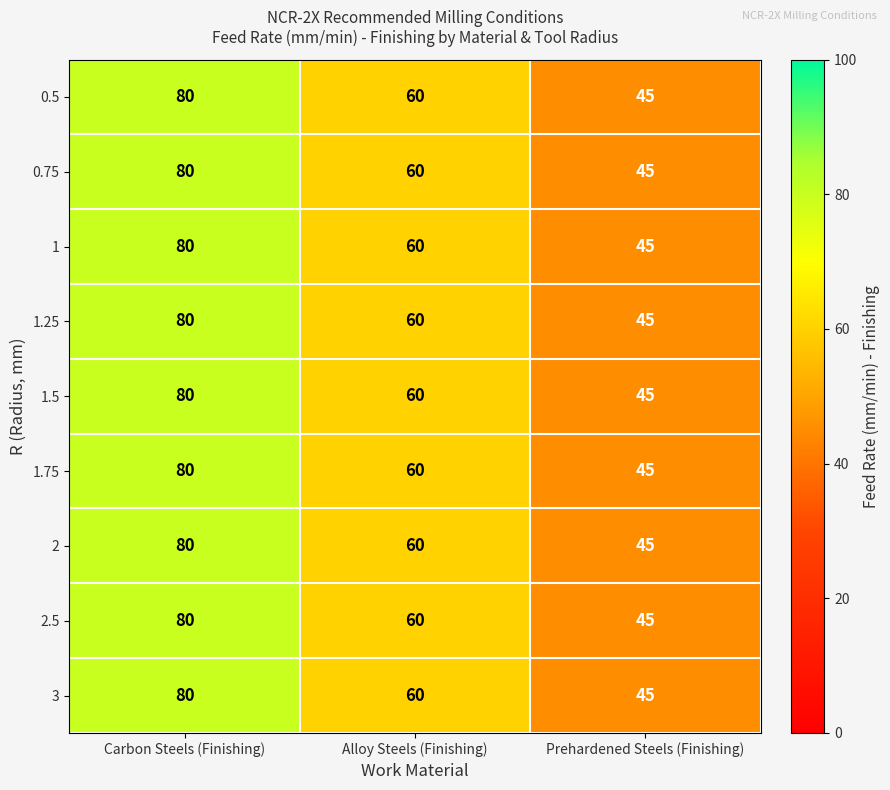

Rank the categories by 2.5 value from lowest to highest.

Prehardened Steels (Finishing), Alloy Steels (Finishing), Carbon Steels (Finishing)